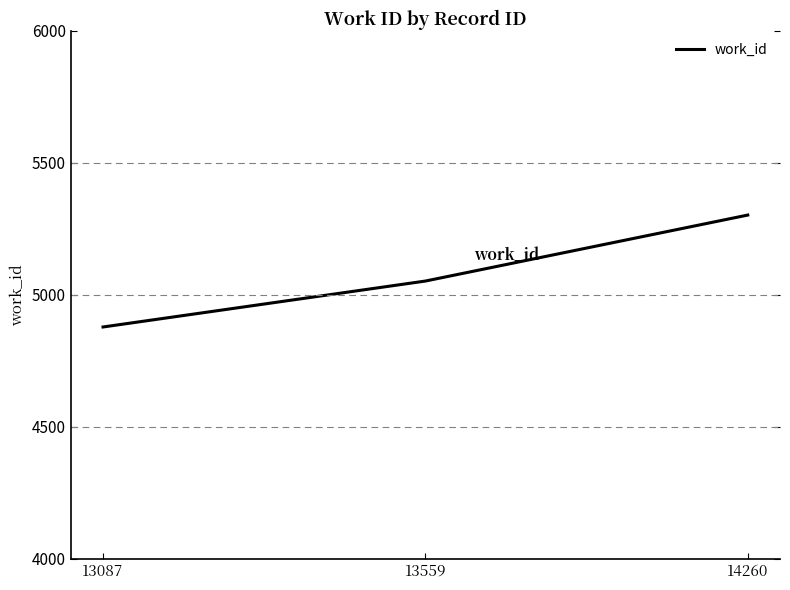

List the labels in order of value, smallest first.

13087, 13559, 14260